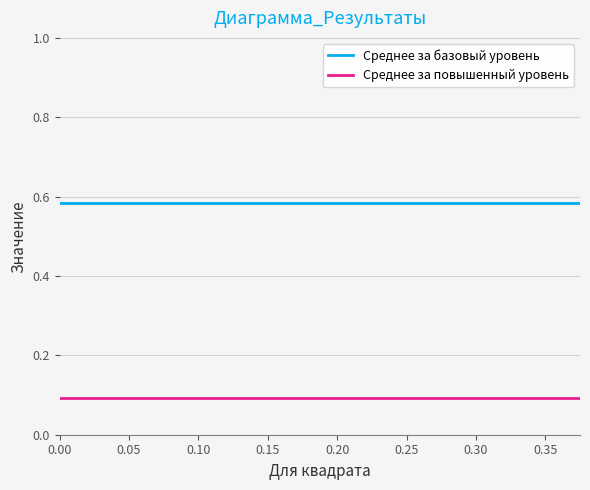

List the series in order of their overall mean, highest first.

Среднее за базовый уровень, Среднее за повышенный уровень